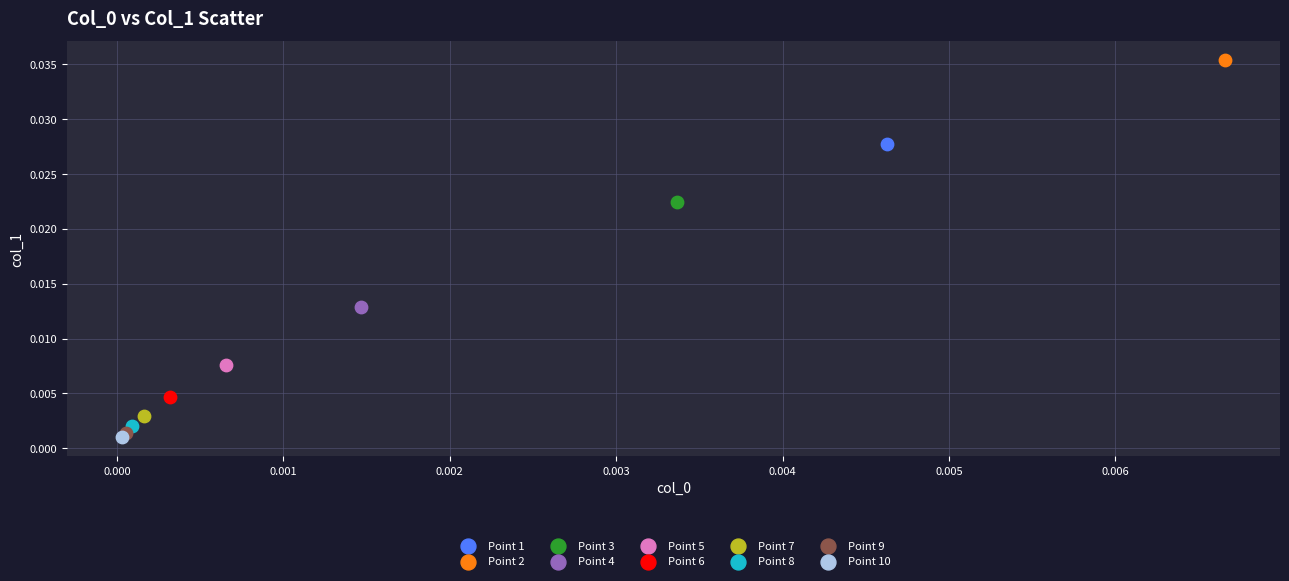

Which series reaches the maximum Y coordinate?

Point 2